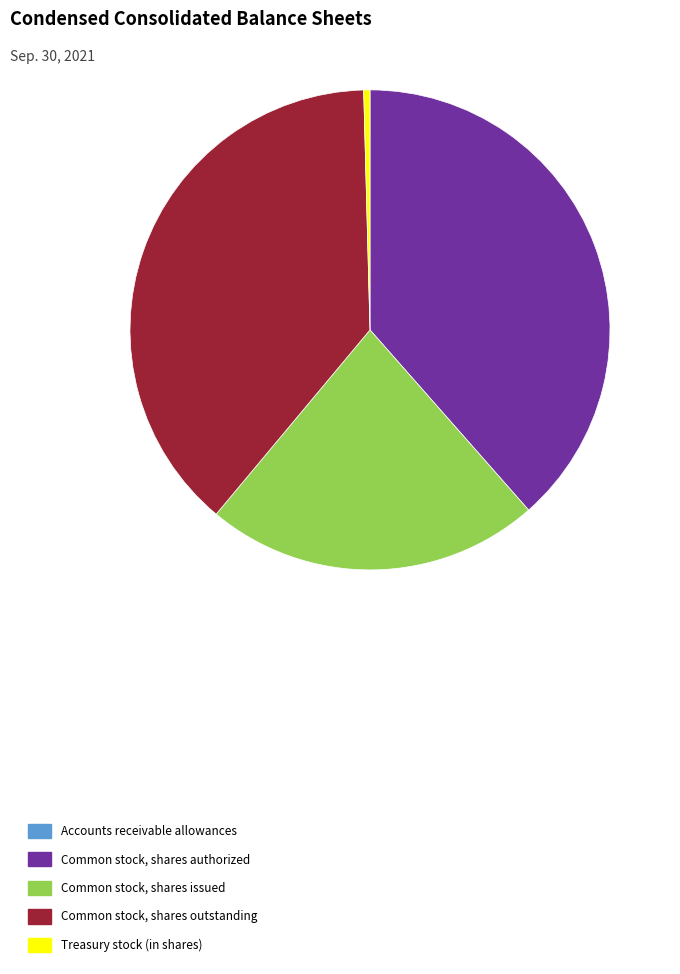

Approximately how many times larger is the value at Common stock, shares authorized compared to Common stock, shares issued?

1.7